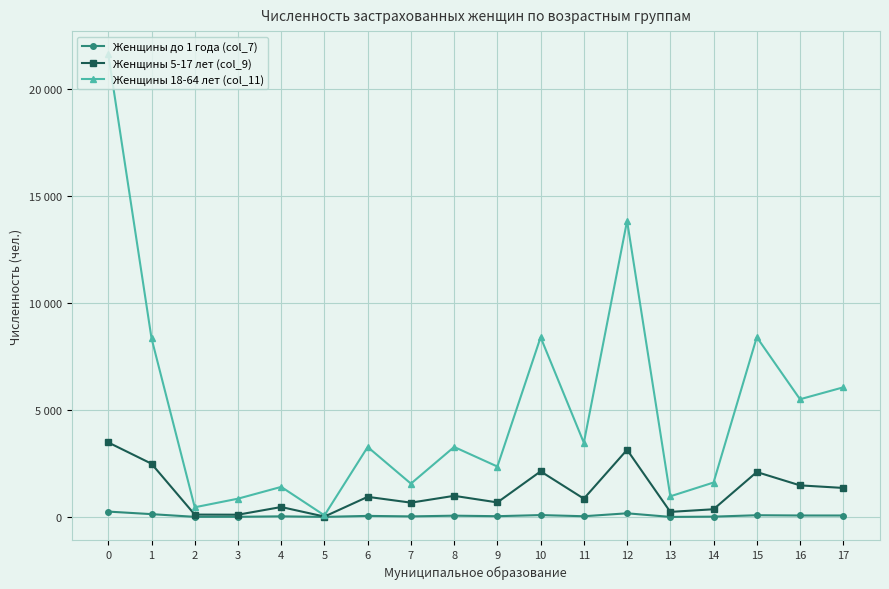

How many interior local peaks does the Женщины до 1 года (col_7) series have?

6